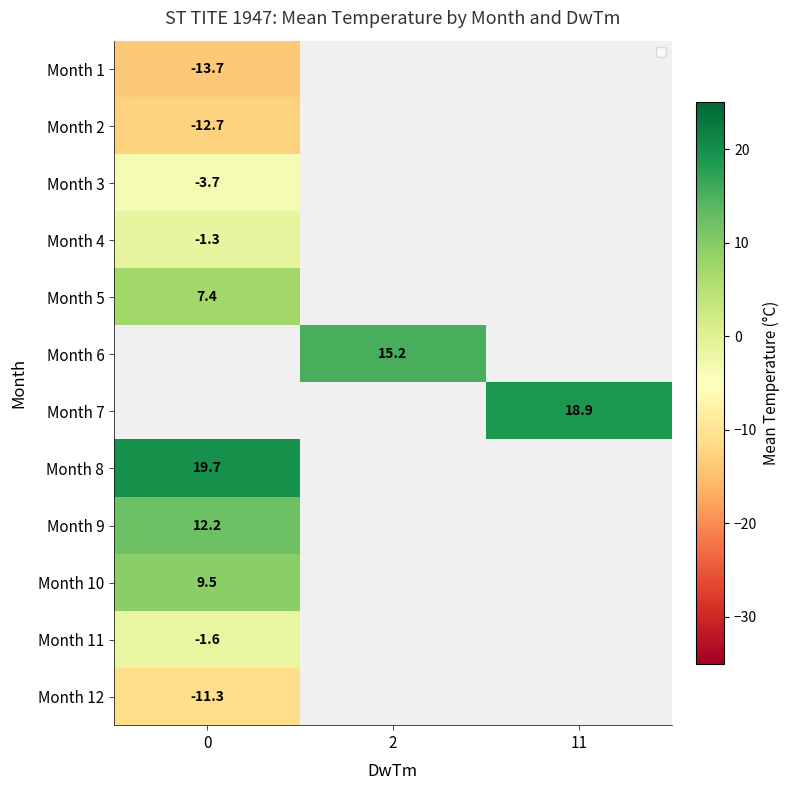

Count the number of categories in the chart.

3